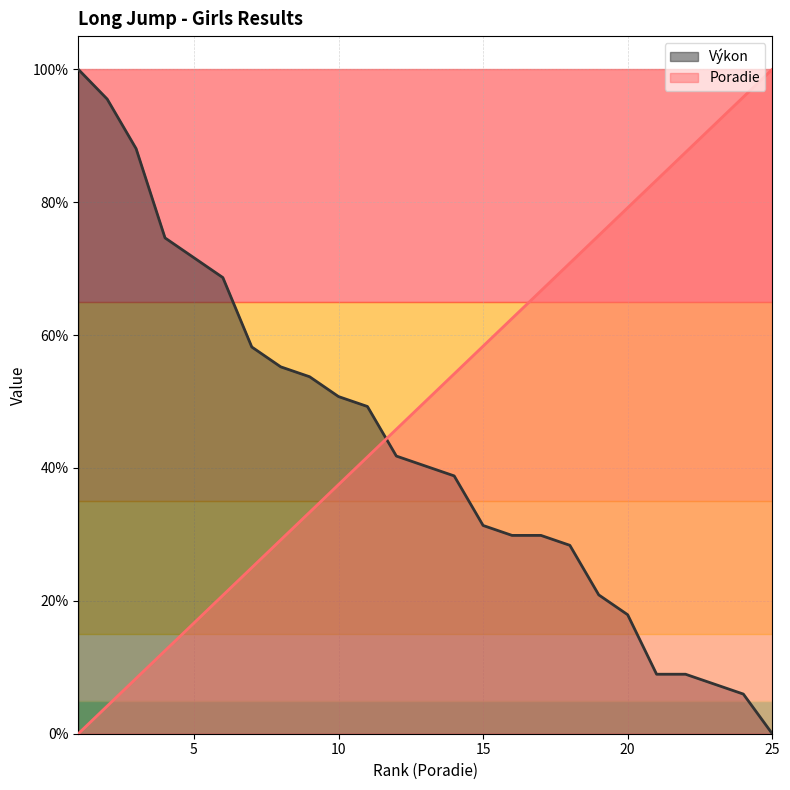

Does the chart have visible grid lines?

Yes